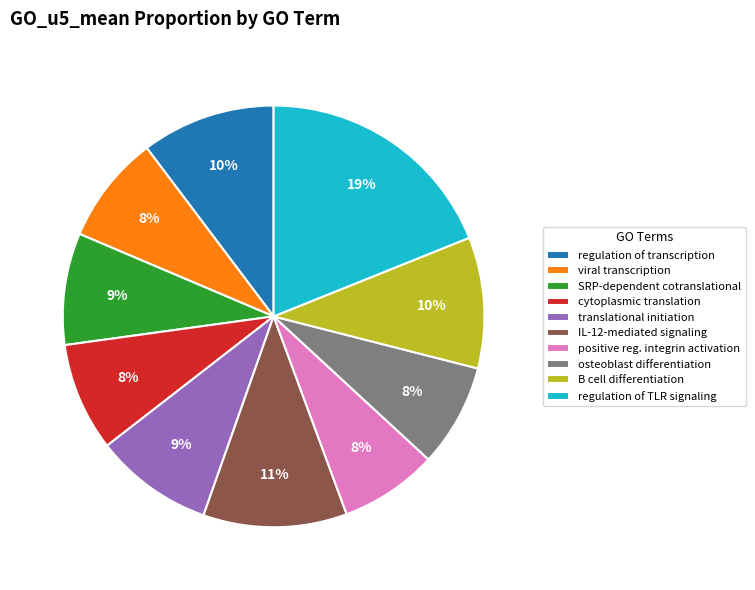

To the nearest percent, what portion does positive reg. integrin activation represent?

8%